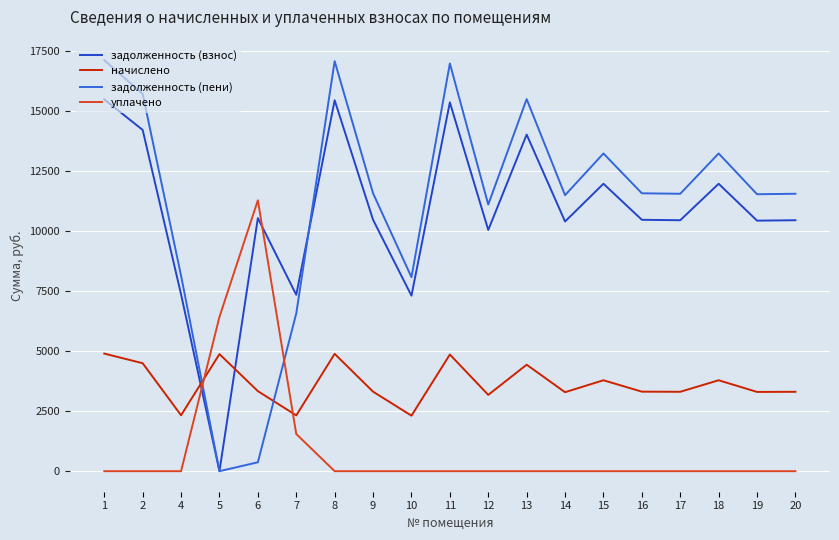

What are all the series names shown in the legend?

задолженность (взнос), начислено, задолженность (пени), уплачено